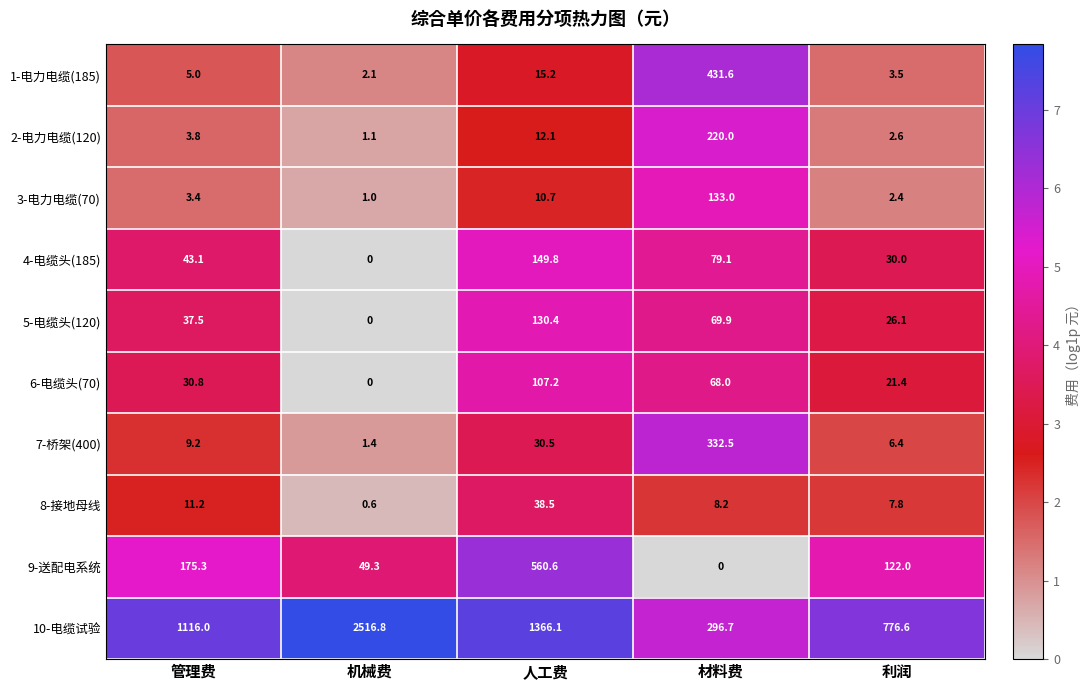

What is the spread (max minus min) of values at 管理费?

1112.6